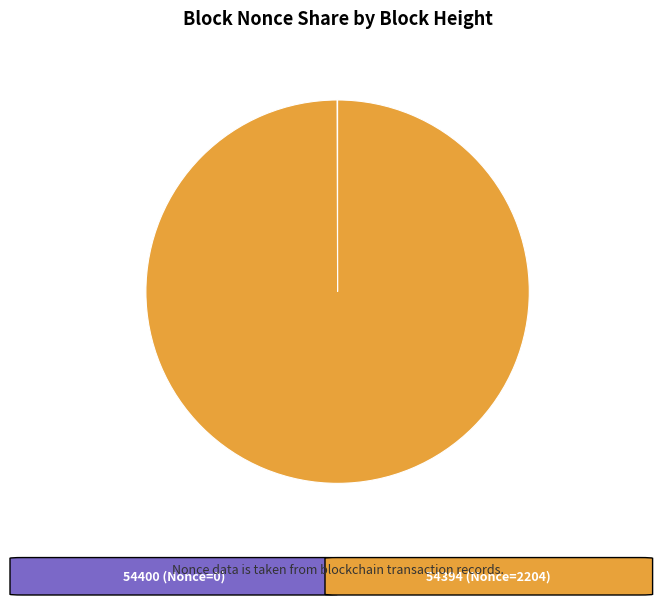

Is there a majority slice in this chart?

Yes